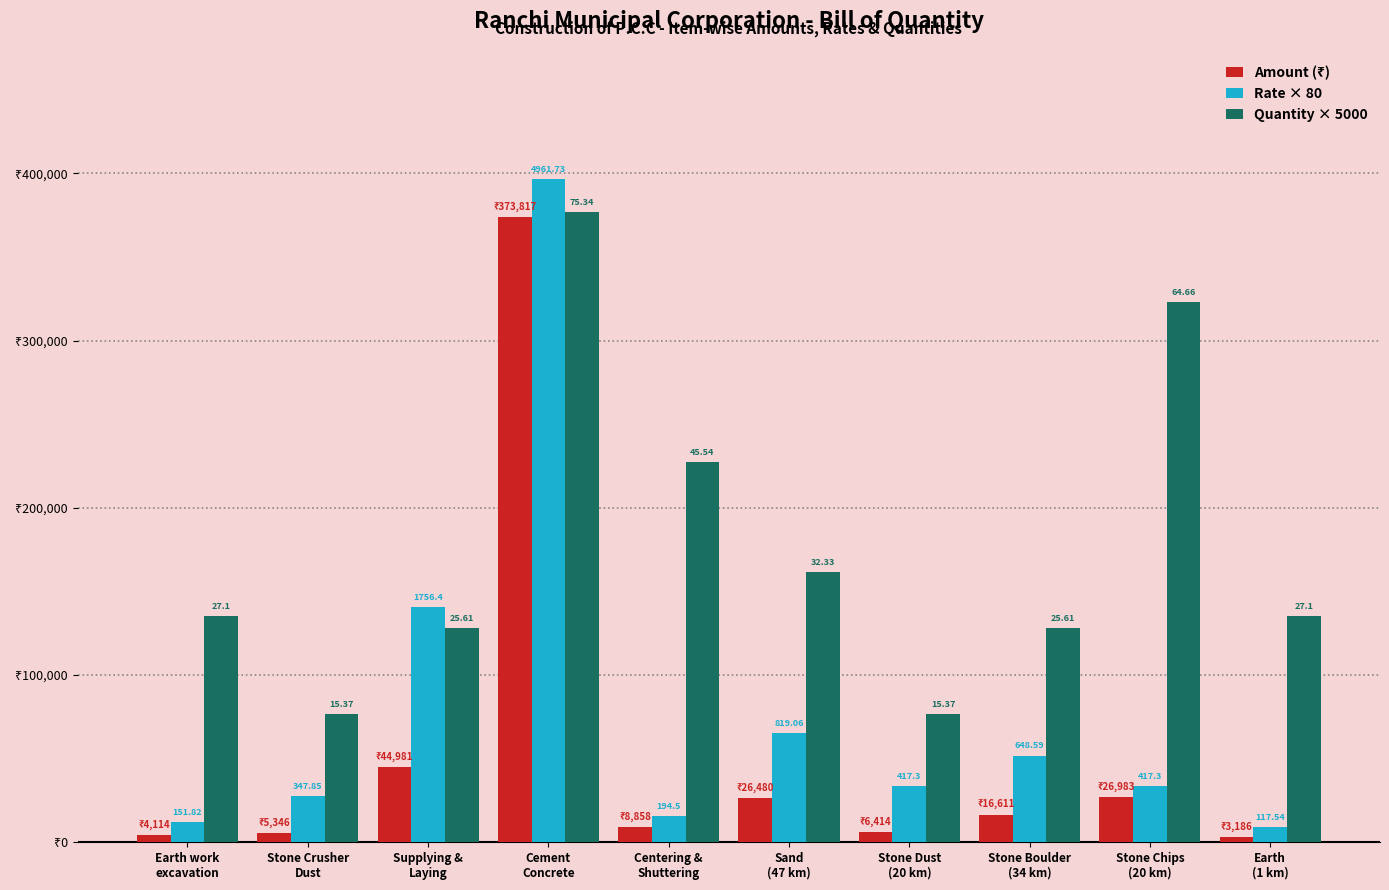

List the series in order of their overall mean, highest first.

Quantity × 5000, Rate × 80, Amount (₹)